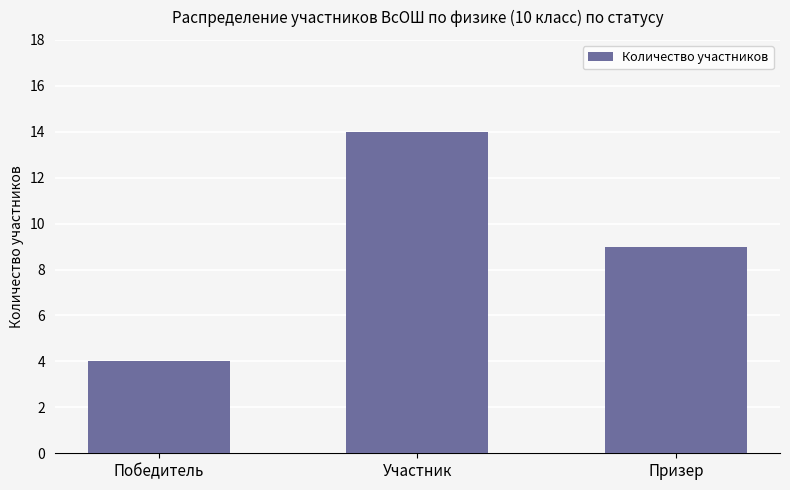

The value at Участник is 19. True or false?

False